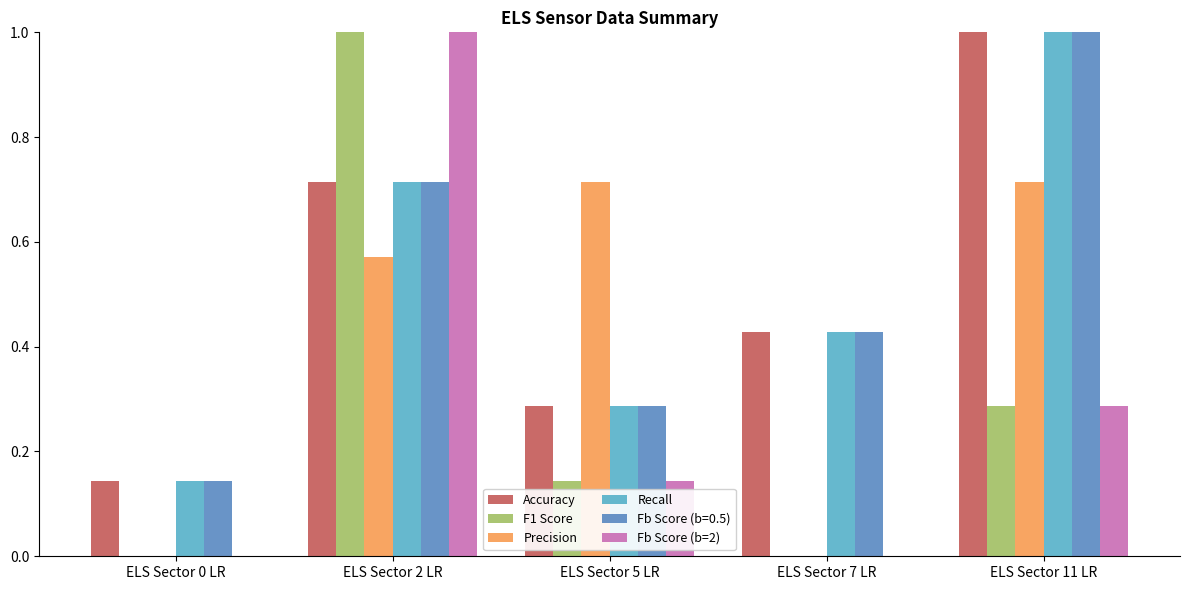

At which category is the sum across all series the highest?

ELS Sector 2 LR